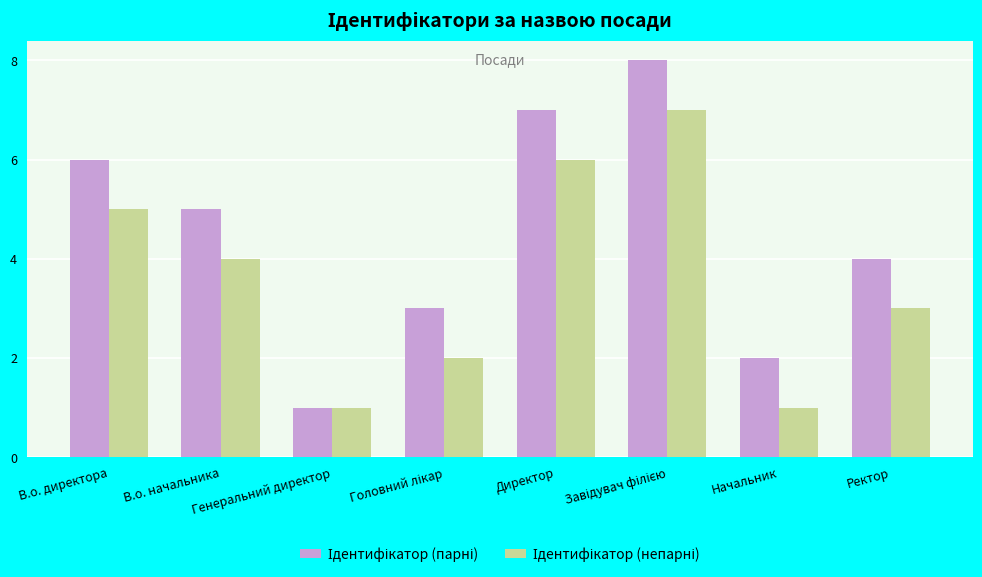

The Ідентифікатор (парні) series shows 1 at Начальник. True or false?

False